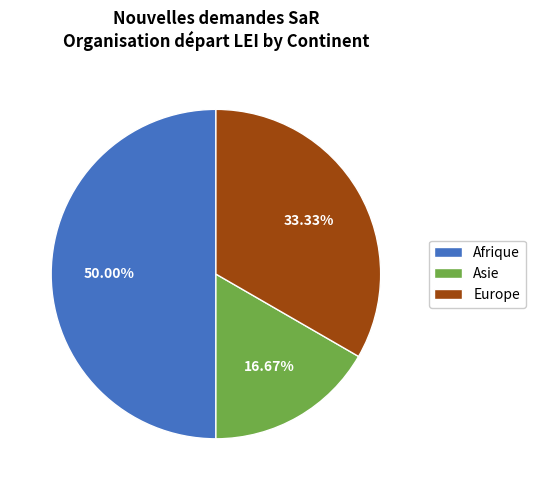

Which slice is the smallest?

Asie